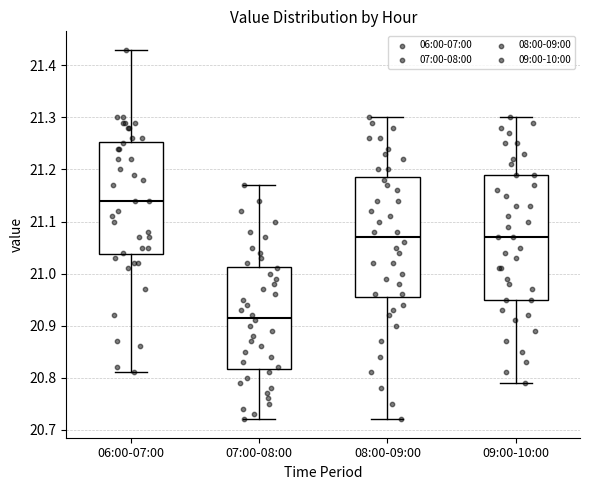

Which box's median line is the highest?

06:00-07:00